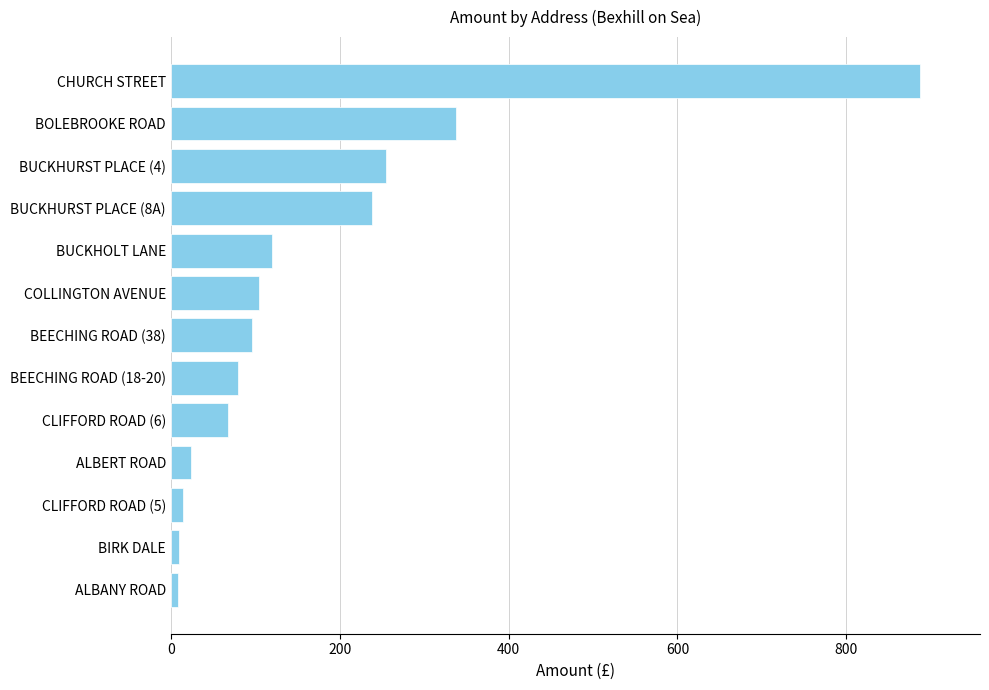

What is the difference between the maximum and second lowest values?

877.8